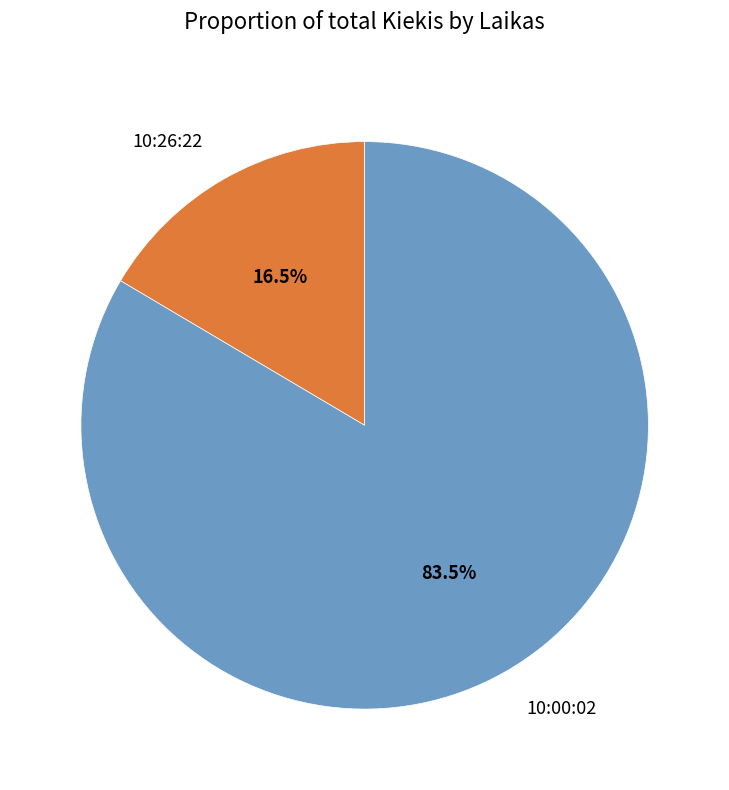

Is 10:00:02 the majority of the pie?

Yes